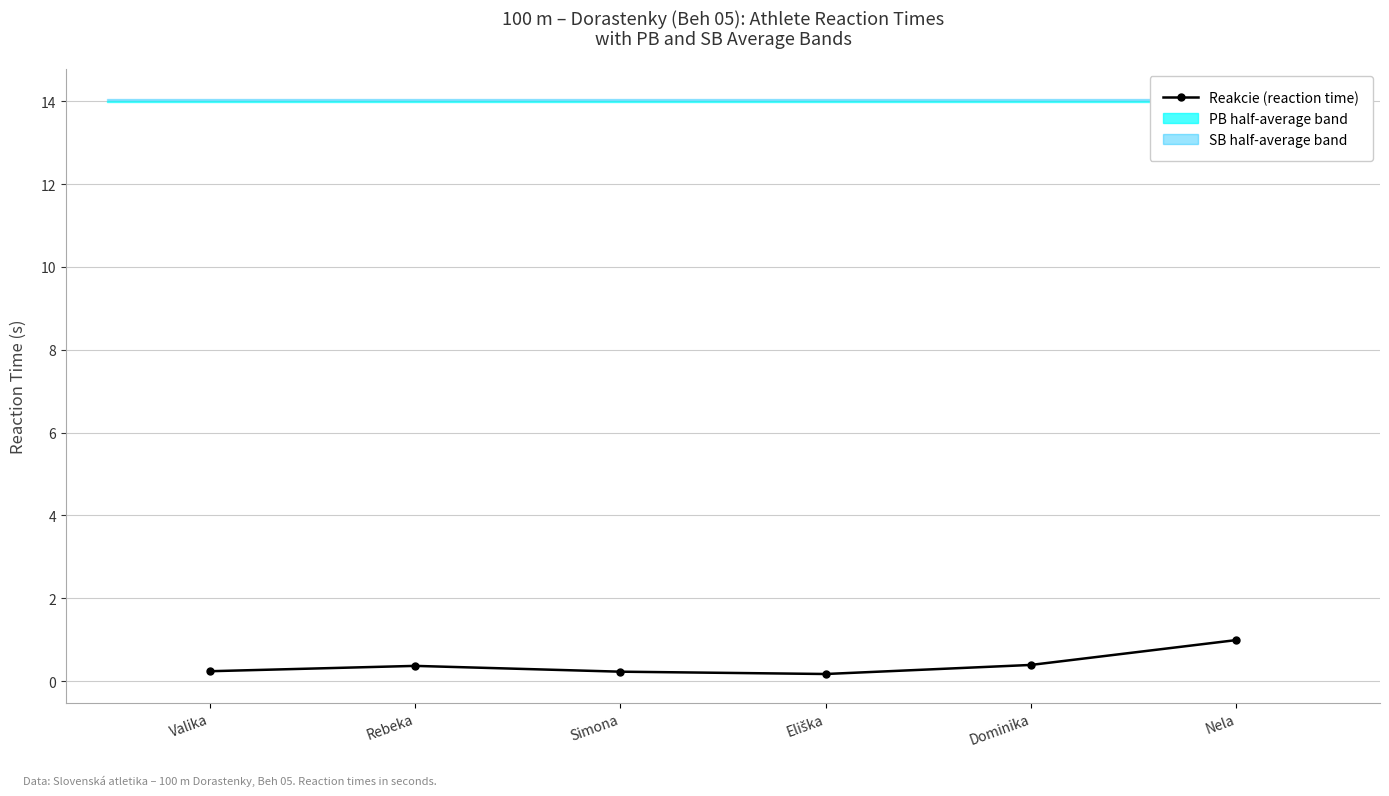

What is the highest value of the Reakcie (reaction time) series?

1.0